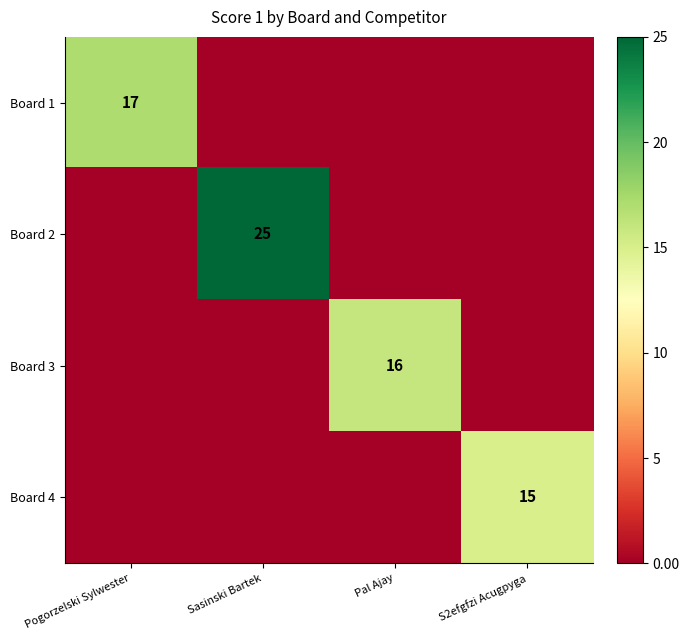

What is the difference between the highest and lowest values at Sasinski Bartek?

25